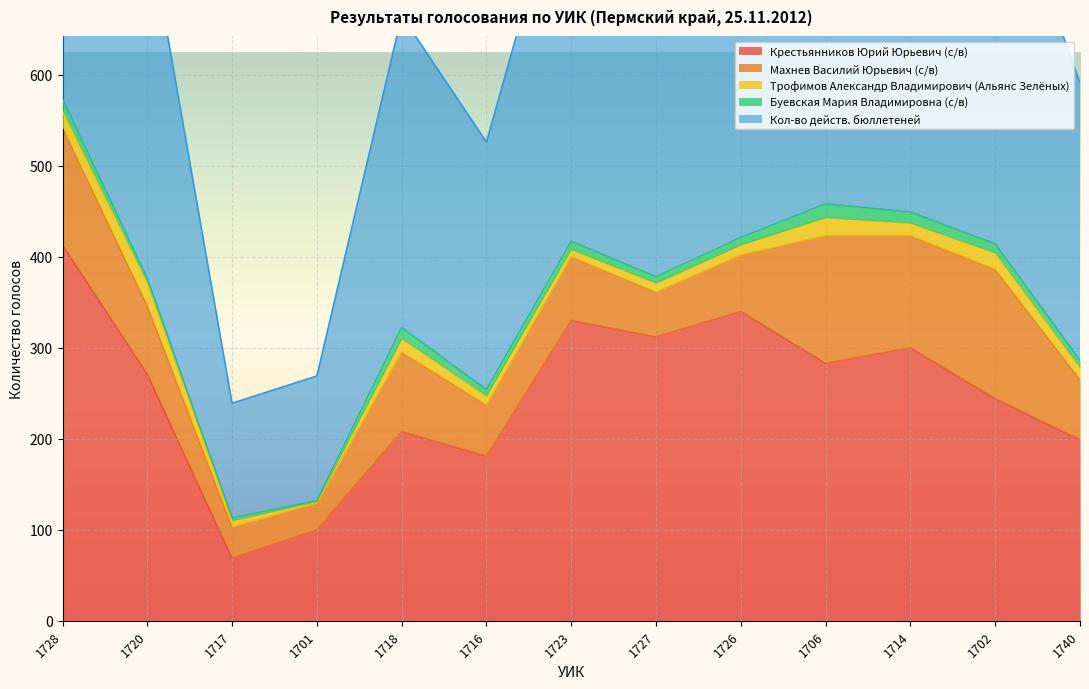

What are all the series names shown in the legend?

Крестьянников Юрий Юрьевич (с/в), Махнев Василий Юрьевич (с/в), Трофимов Александр Владимирович (Альянс Зелёных), Буевская Мария Владимировна (с/в), Кол-во действ. бюллетеней